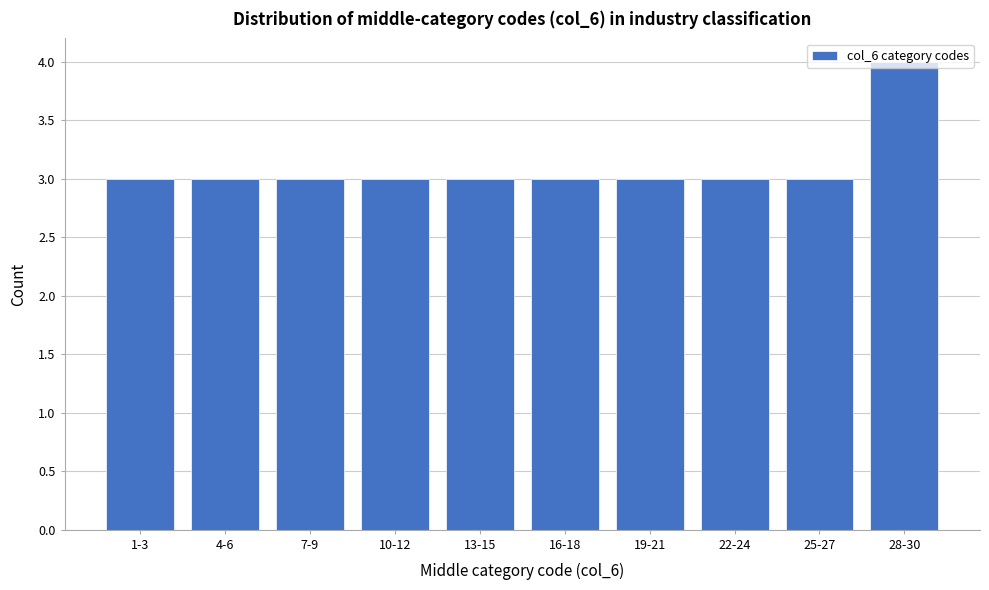

What is the minimum value shown in the chart?

3